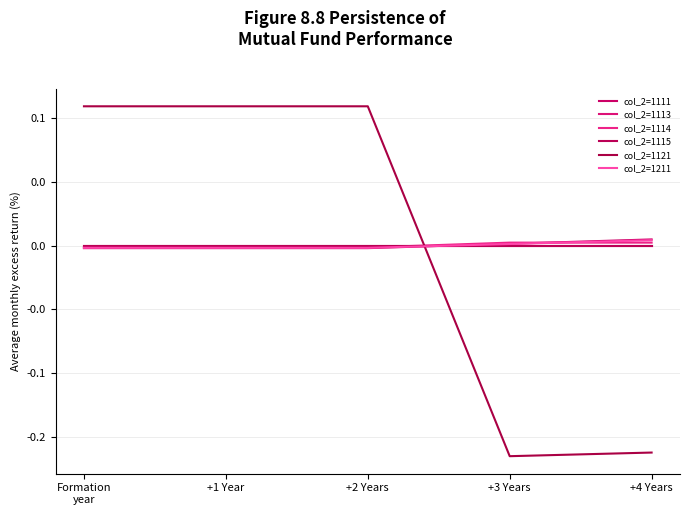

Does the chart have visible grid lines?

Yes